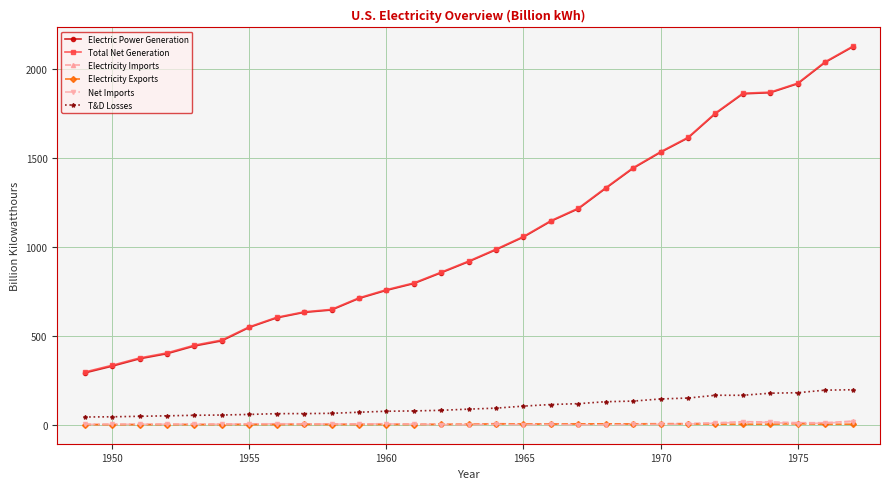

True or false: Net Imports and Electric Power Generation intersect in this chart.

False